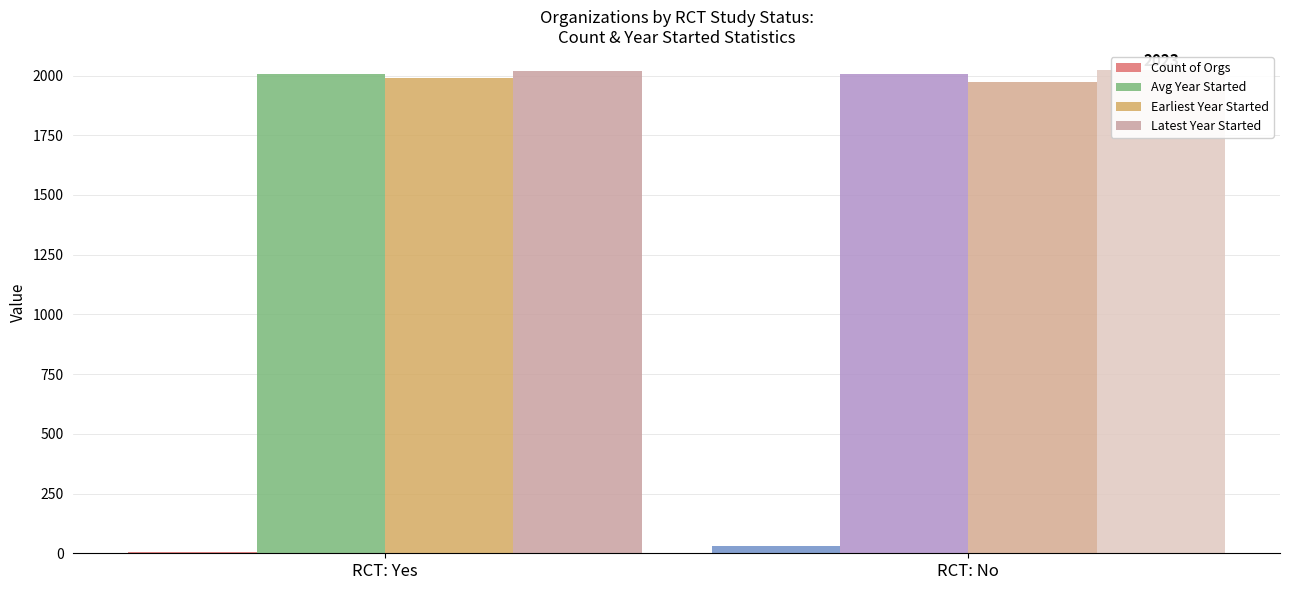

Reading left to right, list all the values displayed in this chart.

Count of Orgs: 6	30
Avg Year Started: 2007	2008
Earliest Year Started: 1988	1975
Latest Year Started: 2021	2023